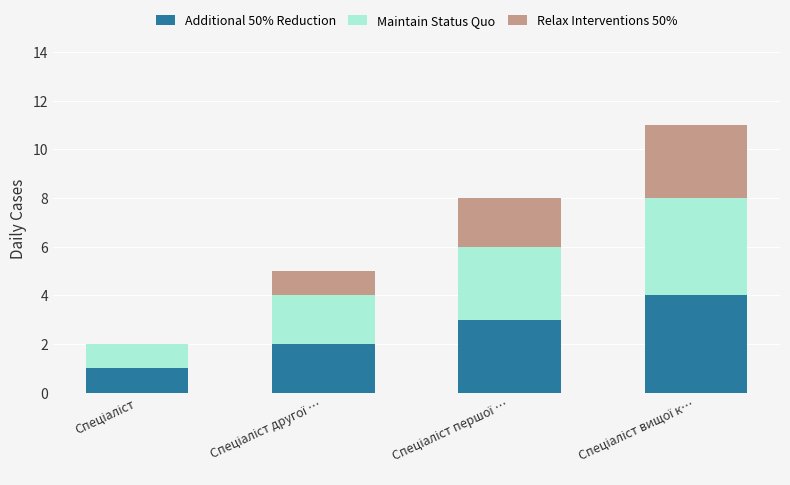

What is the maximum value for Additional 50% Reduction?

4